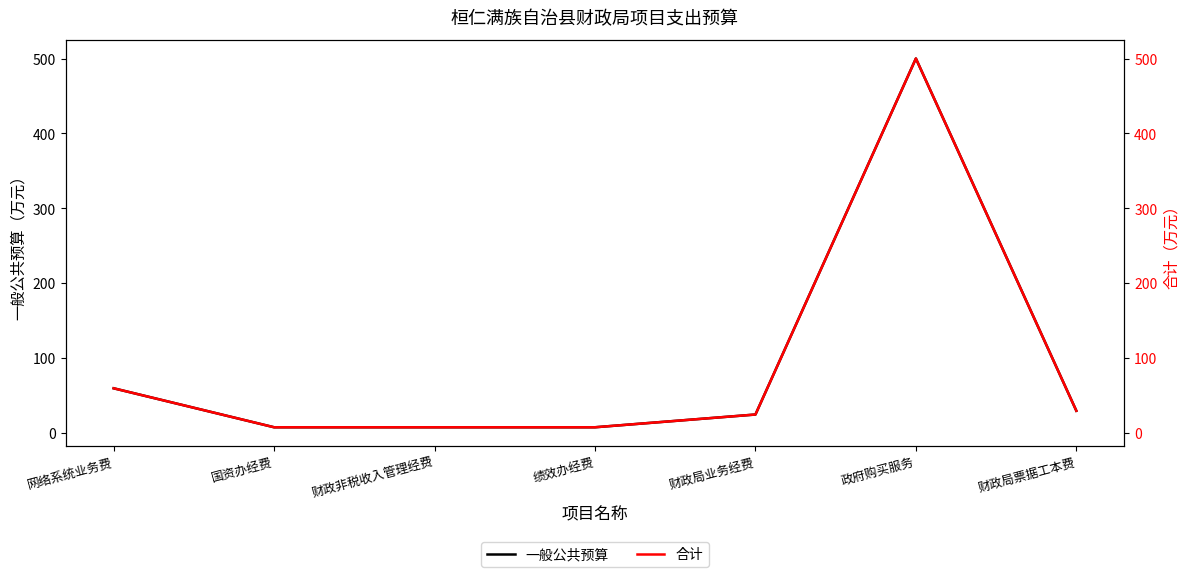

True or false: 合计 and 一般公共预算 cross at least once.

False